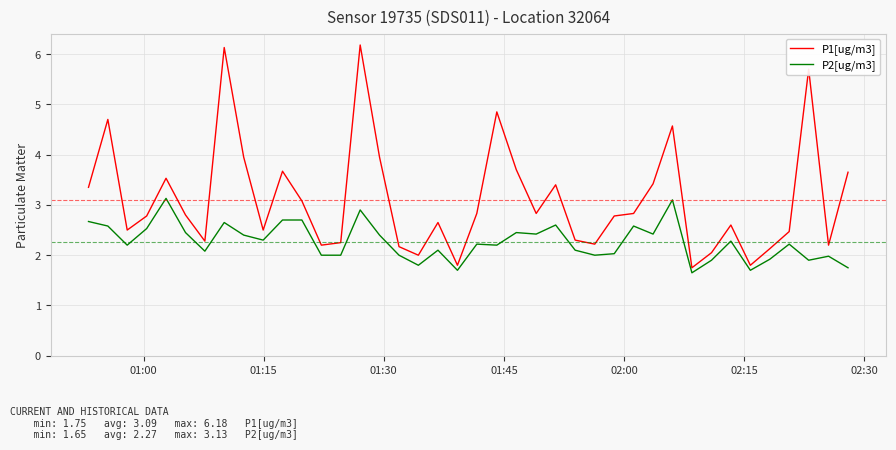

What is the greatest value displayed?

6.2